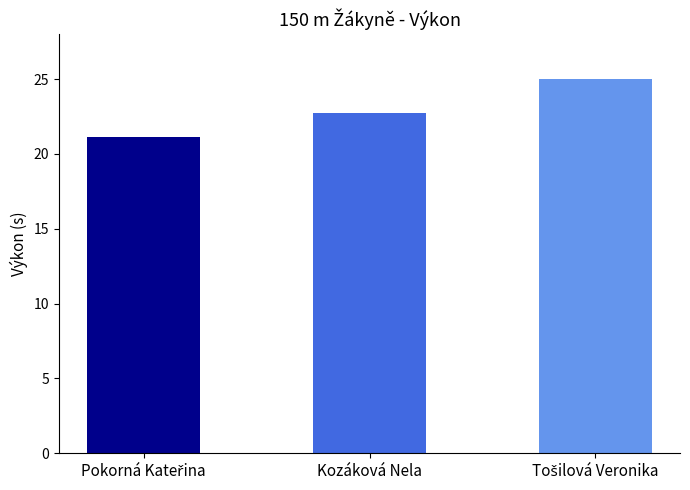

What is the difference between the second highest and minimum values?

1.6